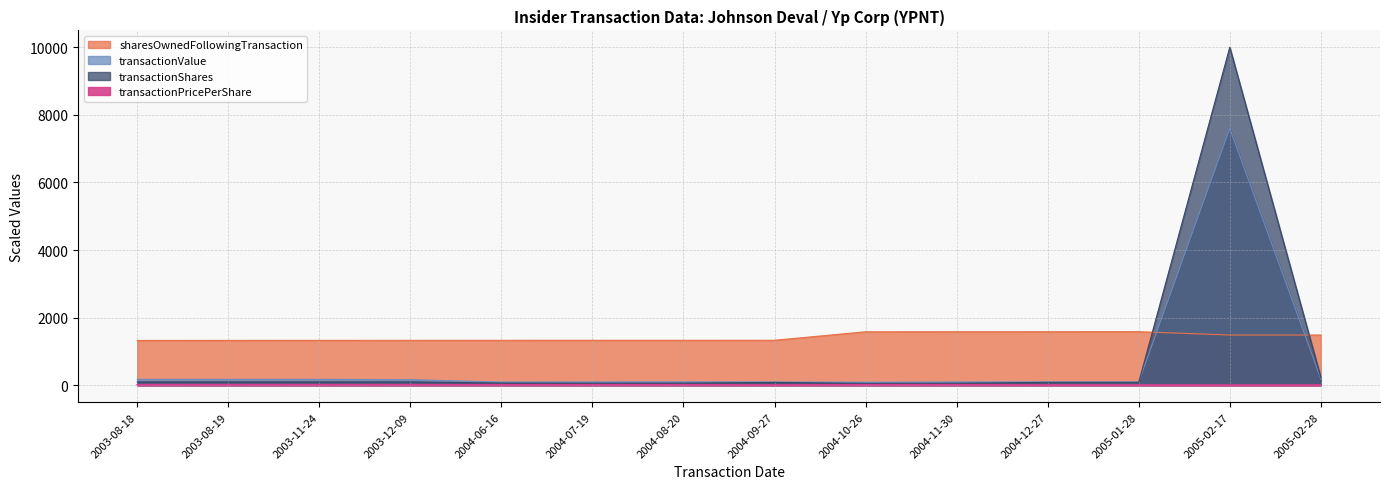

True or false: transactionShares has a value of 54.0 at 2004-10-26.

True